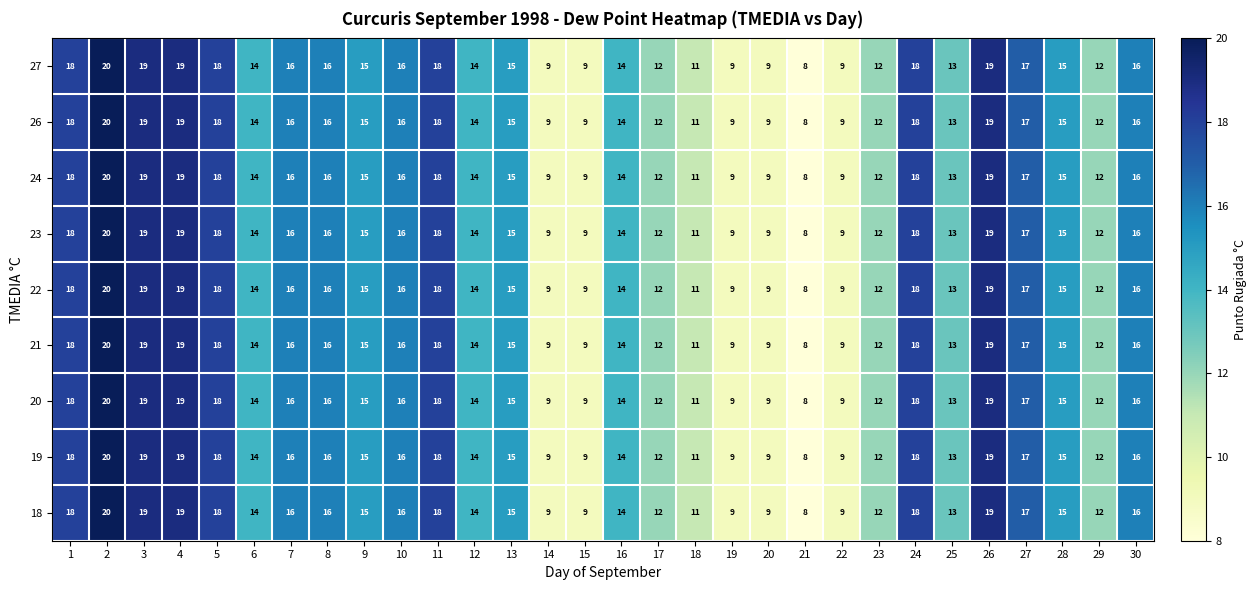

What is the approximate value of 23 at 4, to the nearest 5?

20